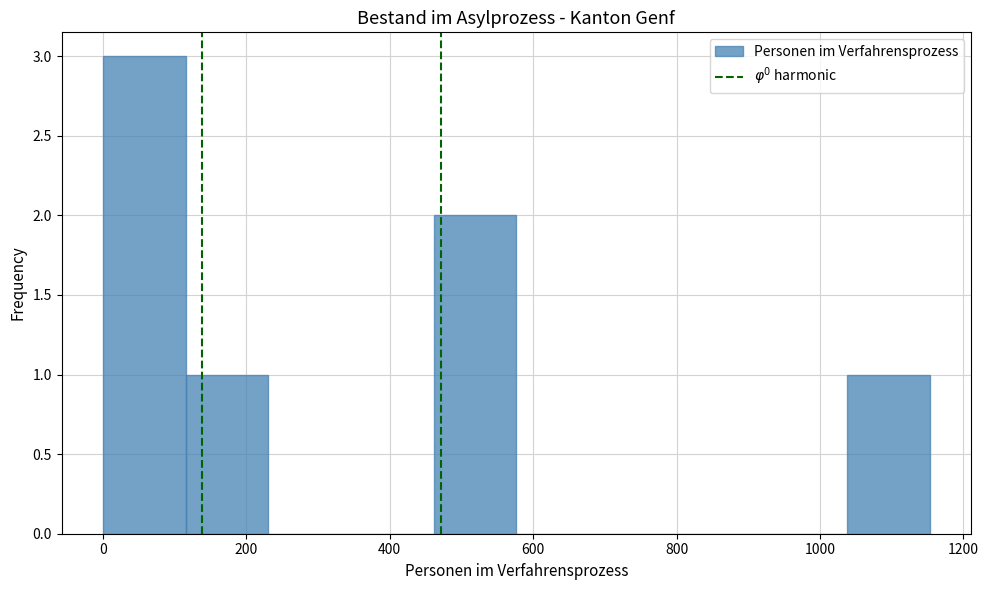

Reading left to right, list every bar in this chart as the range it spans on the x-axis followed by its height. Neither the bar edges nor the heights are printed on the chart, so give them approximately, as read against the axes.

0 to 120: 3
120 to 240: 1
240 to 340: 0
340 to 460: 0
460 to 580: 2
580 to 700: 0
700 to 800: 0
800 to 920: 0
920 to 1040: 0
1040 to 1160: 1